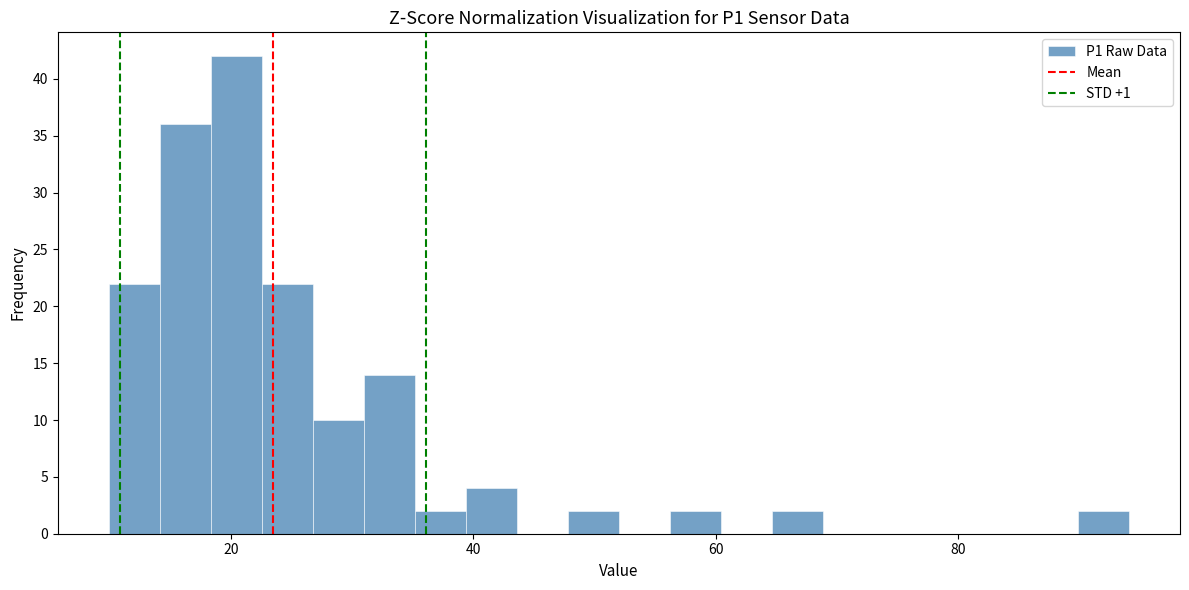

Around what value on the x-axis is the tallest bar? Give the approximate position of its centre, as read against the axis.

20